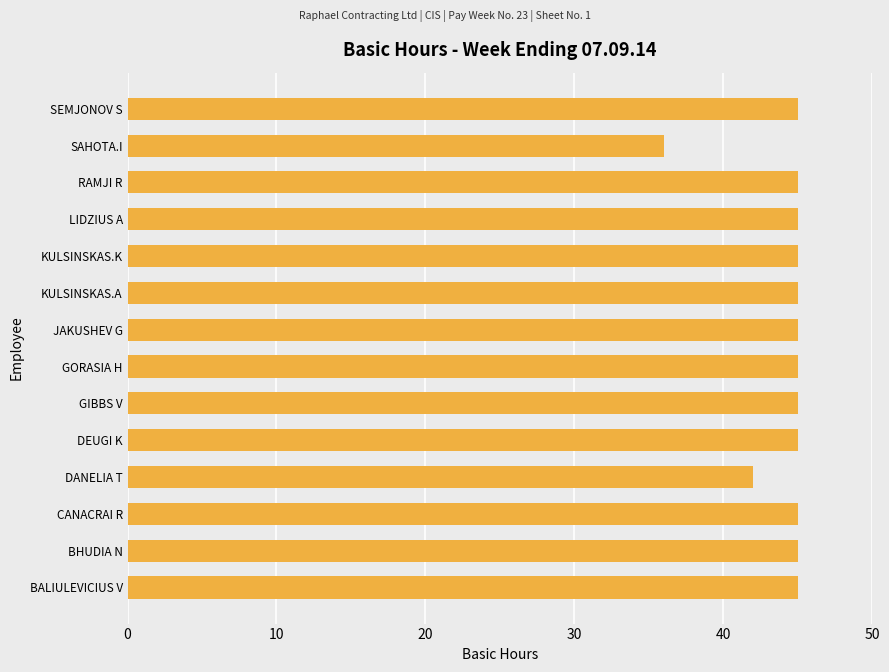

What is the difference between the maximum and minimum values?

9